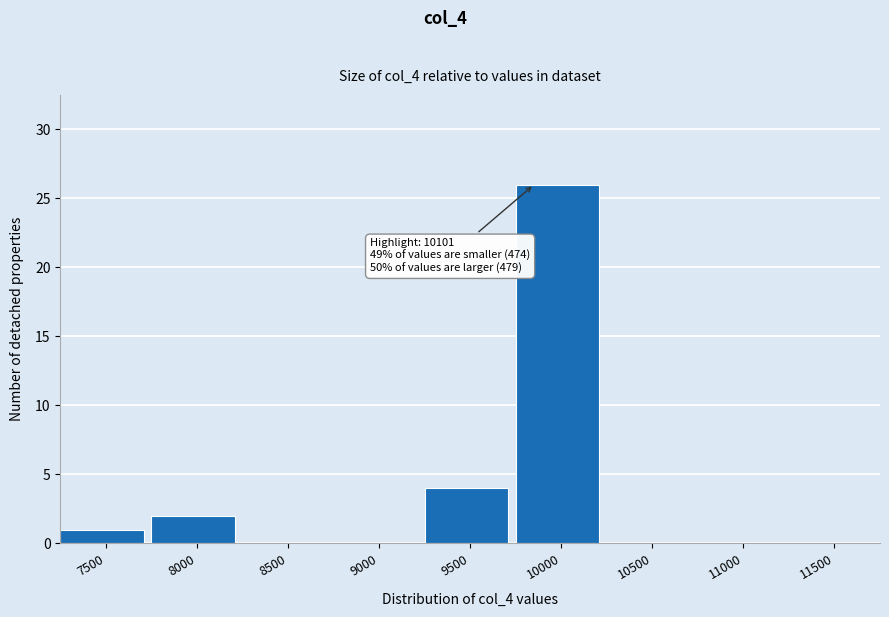

Reading right to left, list all the values displayed in this chart.

11500=0	11000=0	10500=0	10000=26	9500=4	9000=0	8500=0	8000=2	7500=1